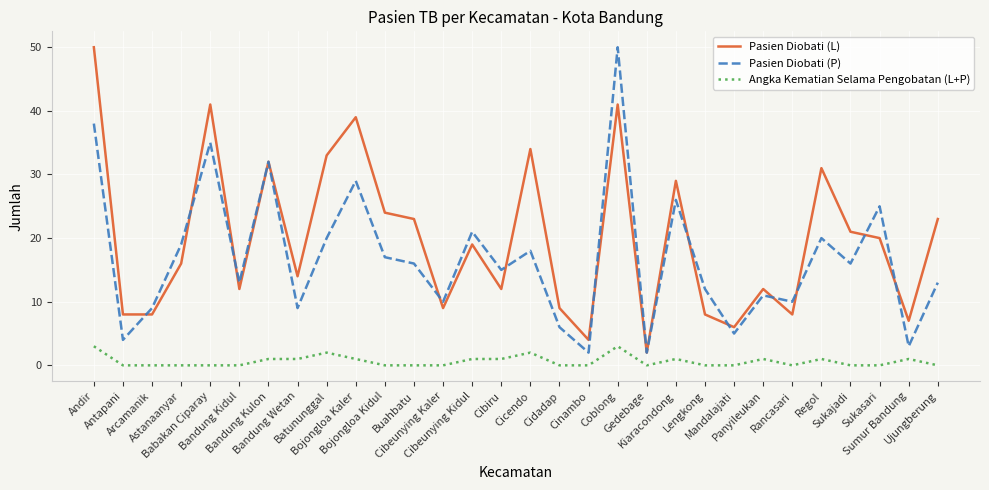

At which label does Pasien Diobati (P) reach its peak?

Coblong